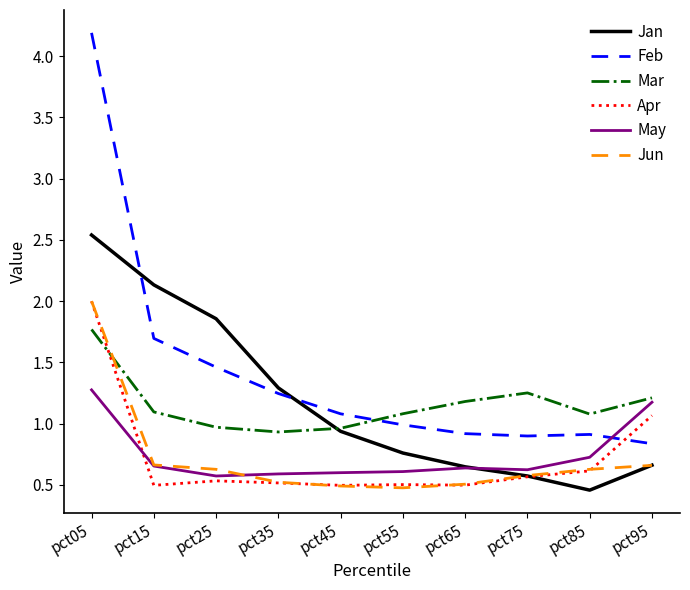

Does the chart have visible grid lines?

No